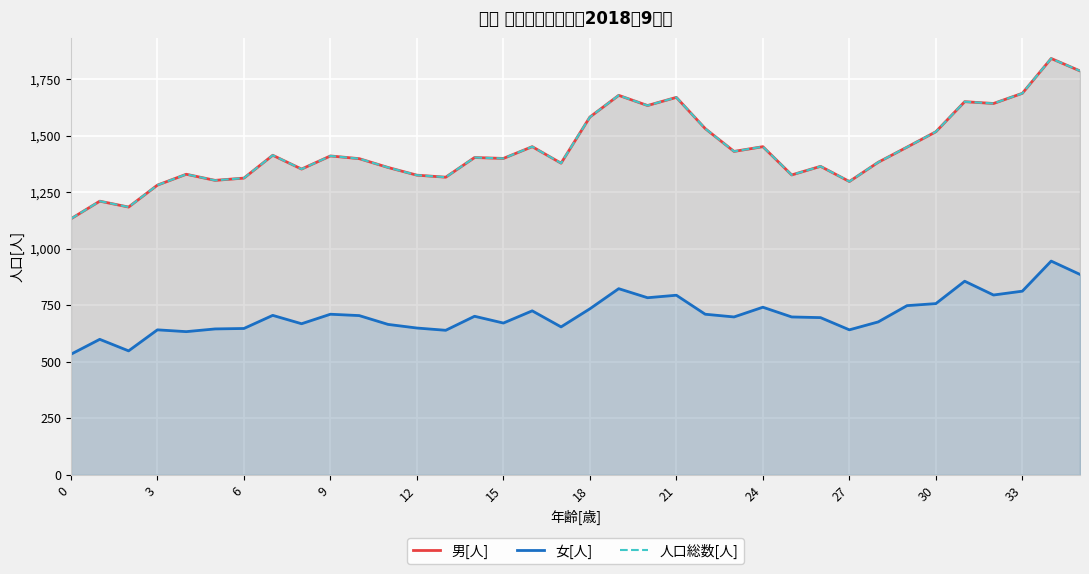

True or false: 女[人] has a value of 795 at 32.

True